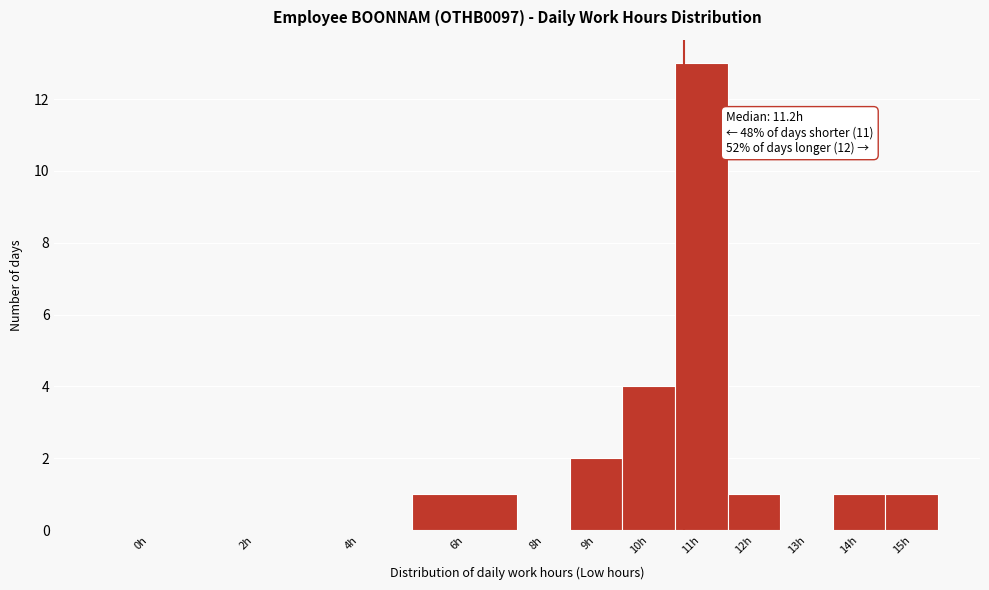

Which has a higher value, 12h or 4h?

12h